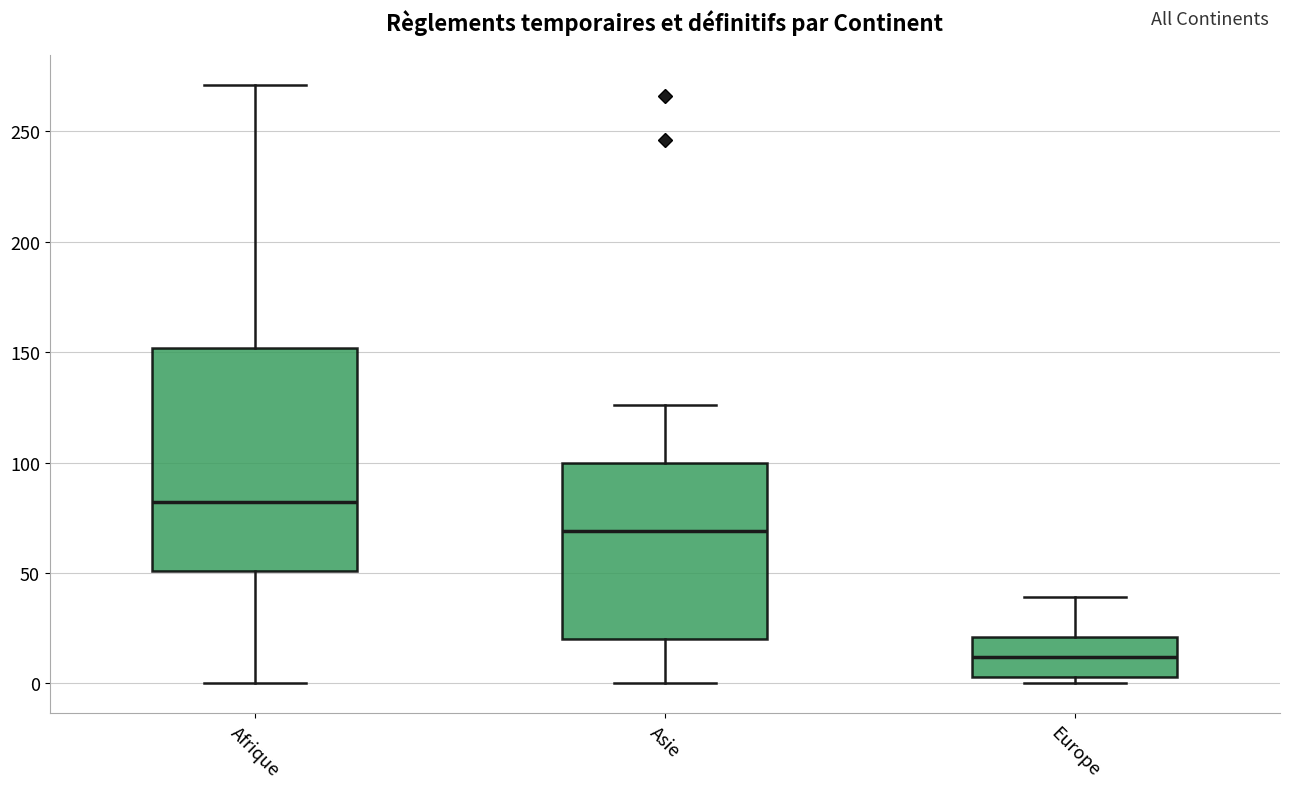

Reading left to right, transcribe this box plot: for each box, give where its median line is, the range the box spans, and where its two whiskers end, as read against the y-axis. The values are not printed on the chart, so give them approximately, as read against the axis.

Afrique: median 80, box 50 to 150, whiskers 0 to 270
Asie: median 70, box 20 to 100, whiskers 0 to 125
Europe: median 10, box 5 to 20, whiskers 0 to 40